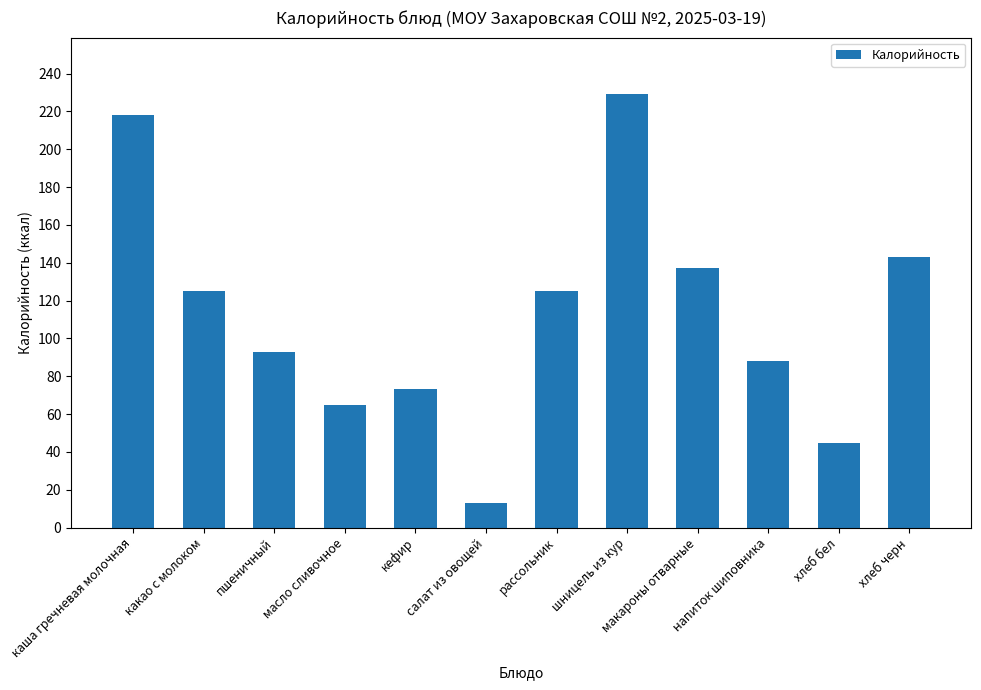

What is the greatest value displayed?

229.0